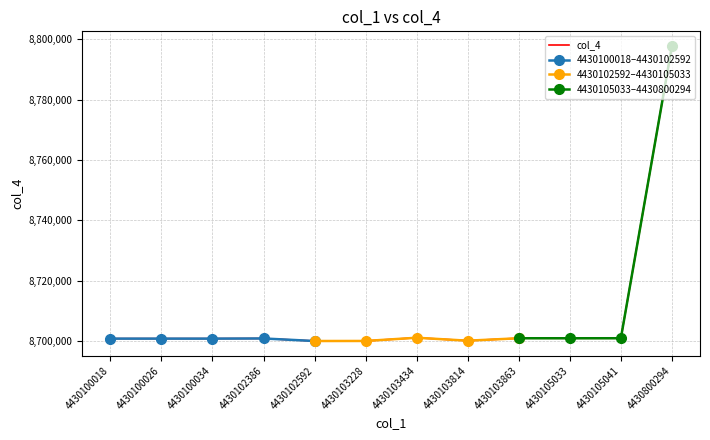

How many interior local peaks (higher than both neighbors) does the data have?

3